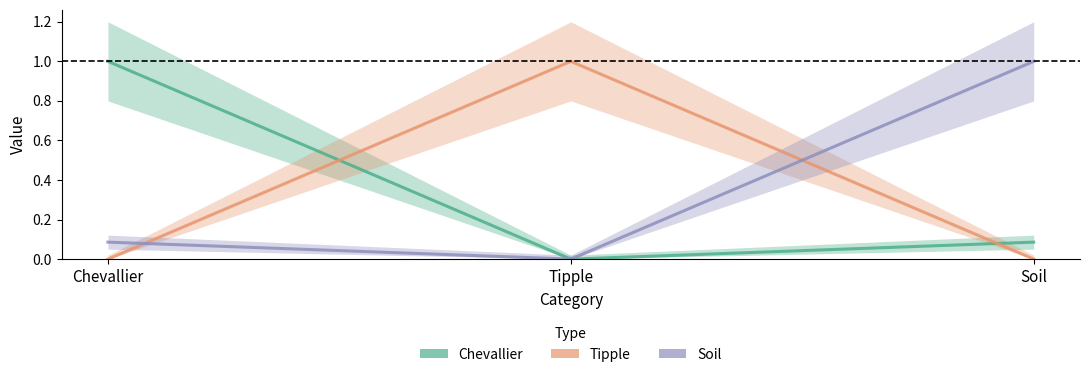

Does the chart display data point markers on the line(s)?

No